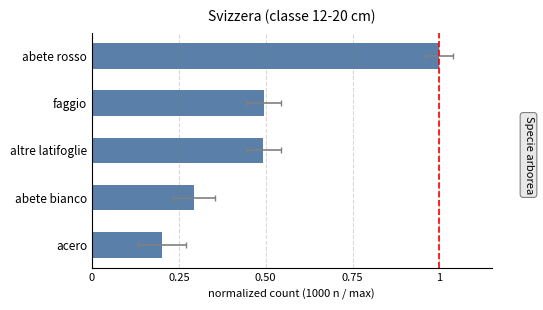

True or false: the data shows 0.4 at abete bianco.

False